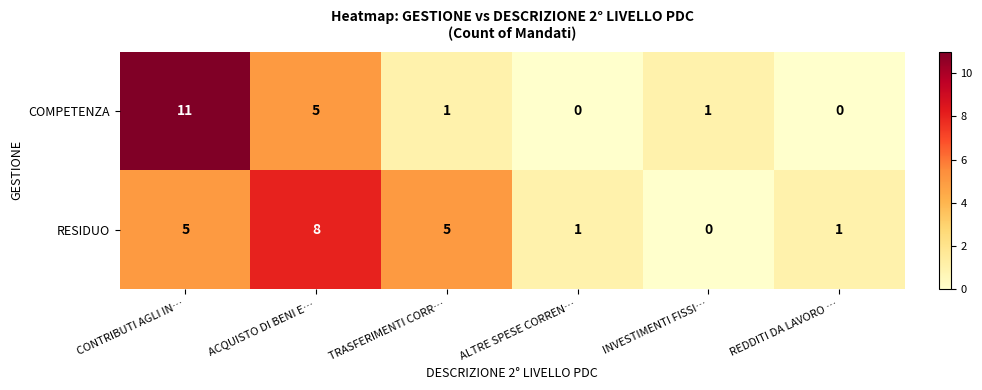

Is it true that RESIDUO equals 1 at ALTRE SPESE CORREN…?

True